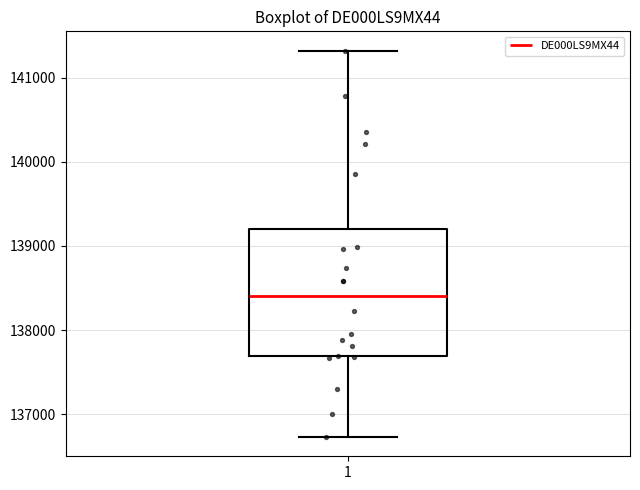

Transcribe this box plot: give where the median line is, the range the box spans, and where the two whiskers end, as read against the y-axis. The values are not printed on the chart, so give them approximately, as read against the axis.

median 138400, box 137700 to 139200, whiskers 136700 to 141300